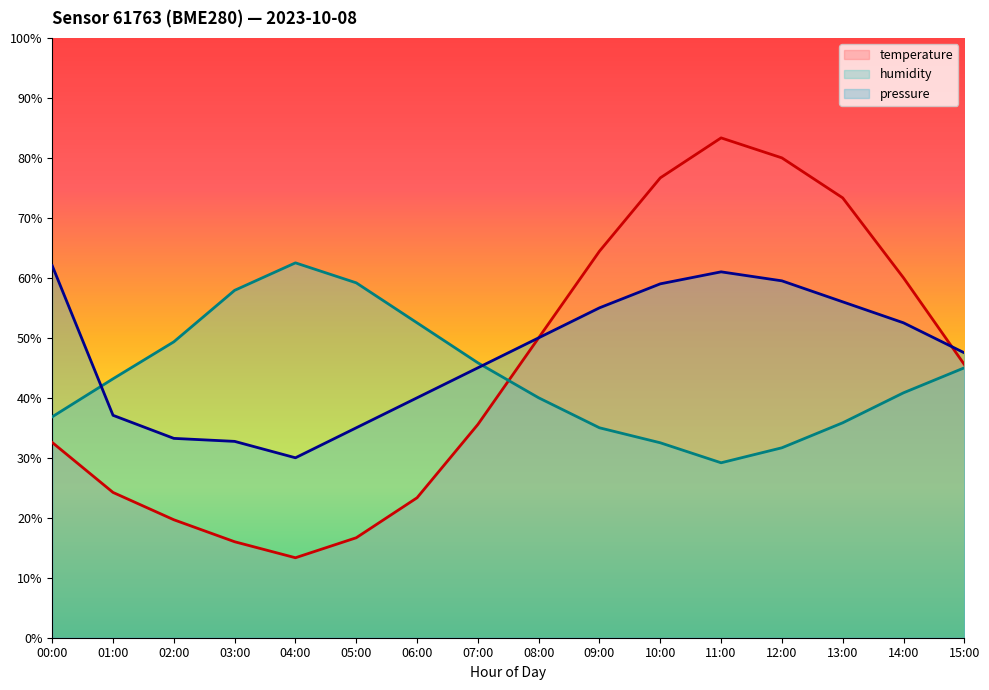

Reading right to left, extract all data points from this chart.

temperature: 15:00=45.6	14:00=60.0	13:00=73.3	12:00=80.0	11:00=83.3	10:00=76.7	09:00=64.4	08:00=50.0	07:00=35.6	06:00=23.3	05:00=16.7	04:00=13.3	03:00=16.0	02:00=19.7	01:00=24.2	00:00=32.6
humidity: 15:00=45.0	14:00=40.8	13:00=35.8	12:00=31.7	11:00=29.2	10:00=32.5	09:00=35.0	08:00=40.0	07:00=45.8	06:00=52.5	05:00=59.2	04:00=62.5	03:00=57.9	02:00=49.3	01:00=43.2	00:00=36.8
pressure_norm: 15:00=47.5	14:00=52.5	13:00=56.0	12:00=59.5	11:00=61.0	10:00=59.0	09:00=55.0	08:00=50.0	07:00=45.0	06:00=40.0	05:00=35.0	04:00=30.0	03:00=32.7	02:00=33.2	01:00=37.1	00:00=62.0